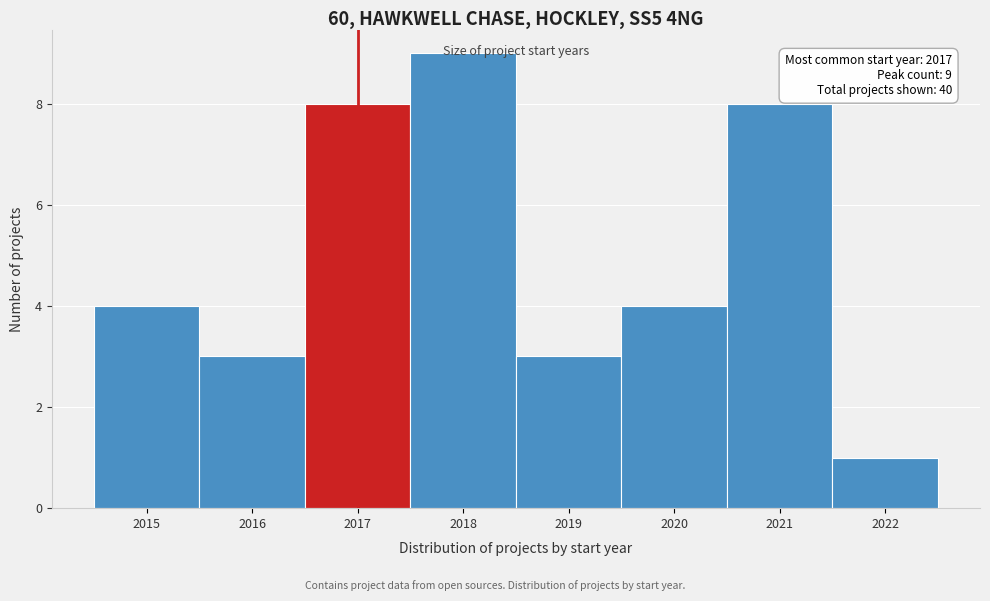

Over which range of the x-axis is the bar tallest?

2017.5 to 2018.5